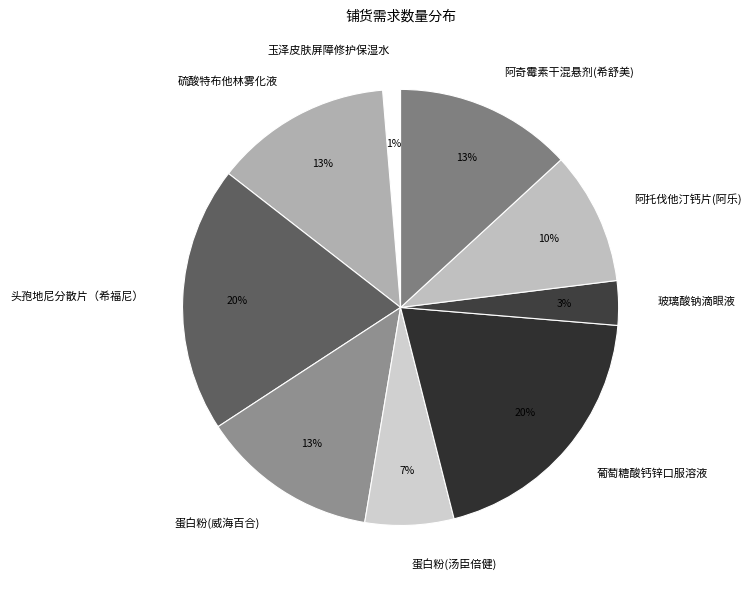

Which slice is the smallest?

玉泽皮肤屏障修护保湿水